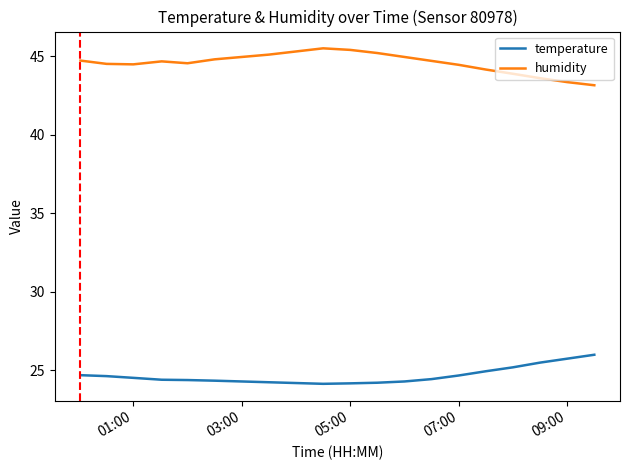

True or false: humidity and temperature cross at least once.

False